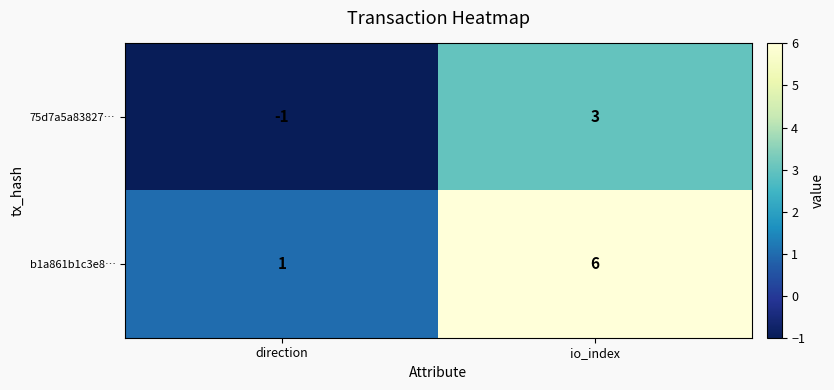

What is the sum of all b1a861b1c3e8… values?

7